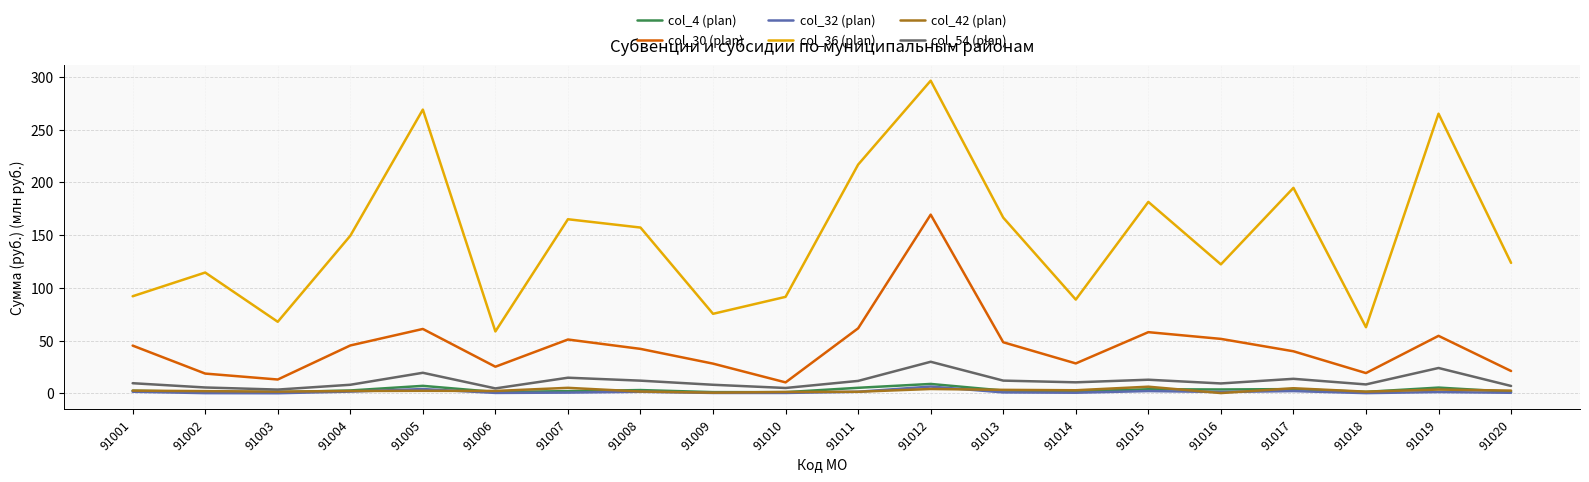

Is it true that col_54 (plan) equals 10.5 at 91014?

True